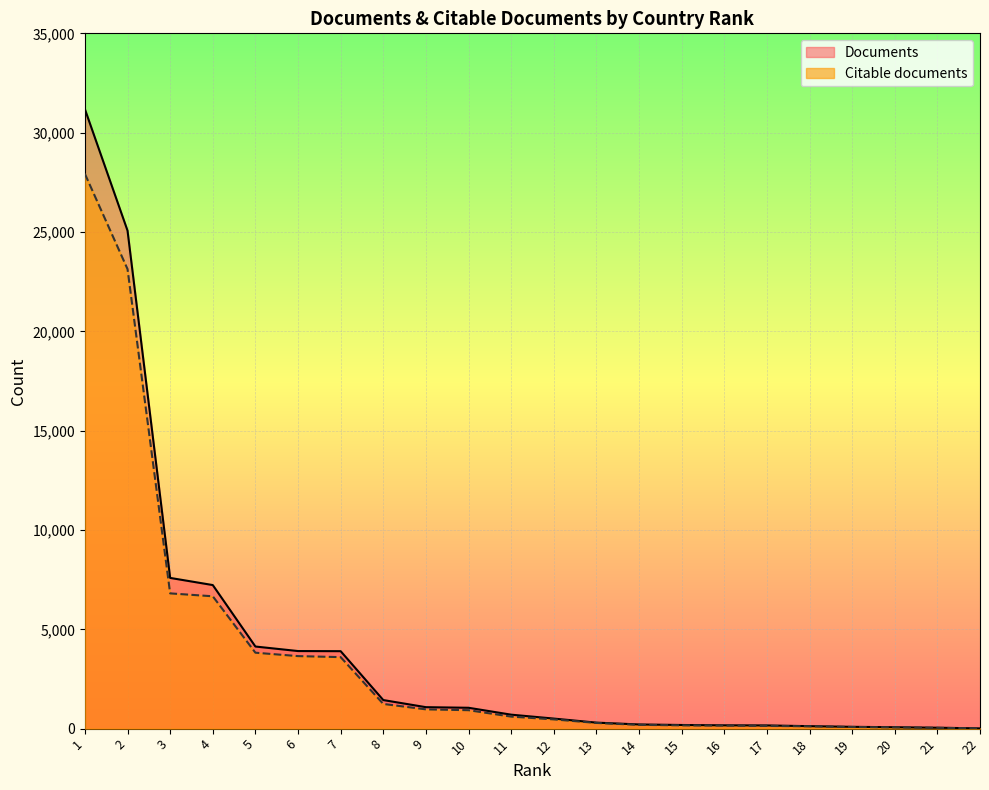

True or false: Documents has more than 2 points higher than both neighbors.

False